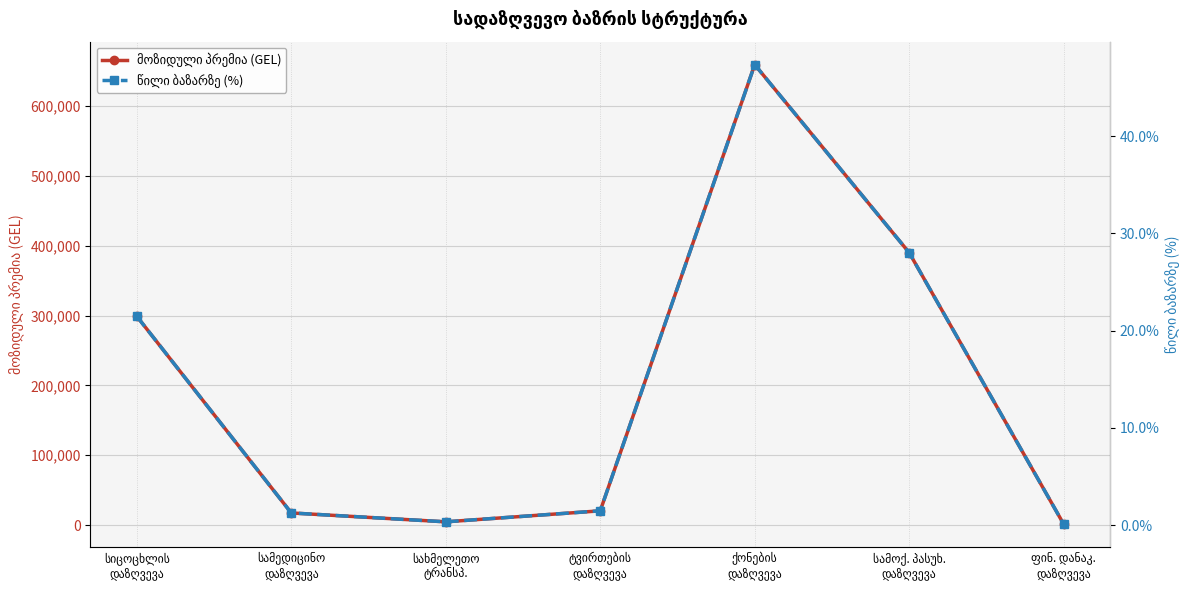

At which label does მოზიდული პრემია (GEL) first exceed 20368?

სიცოცხლის
დაზღვევა